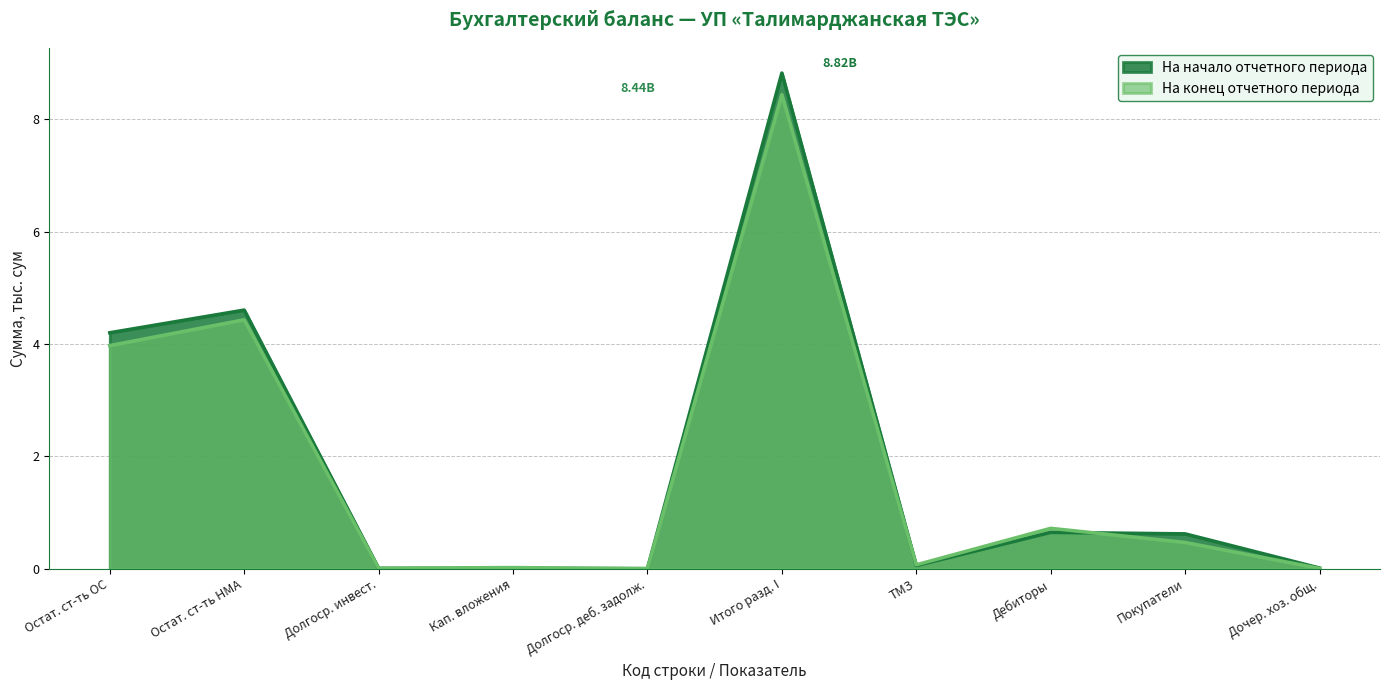

At which category is the sum across all series the highest?

Итого разд. I